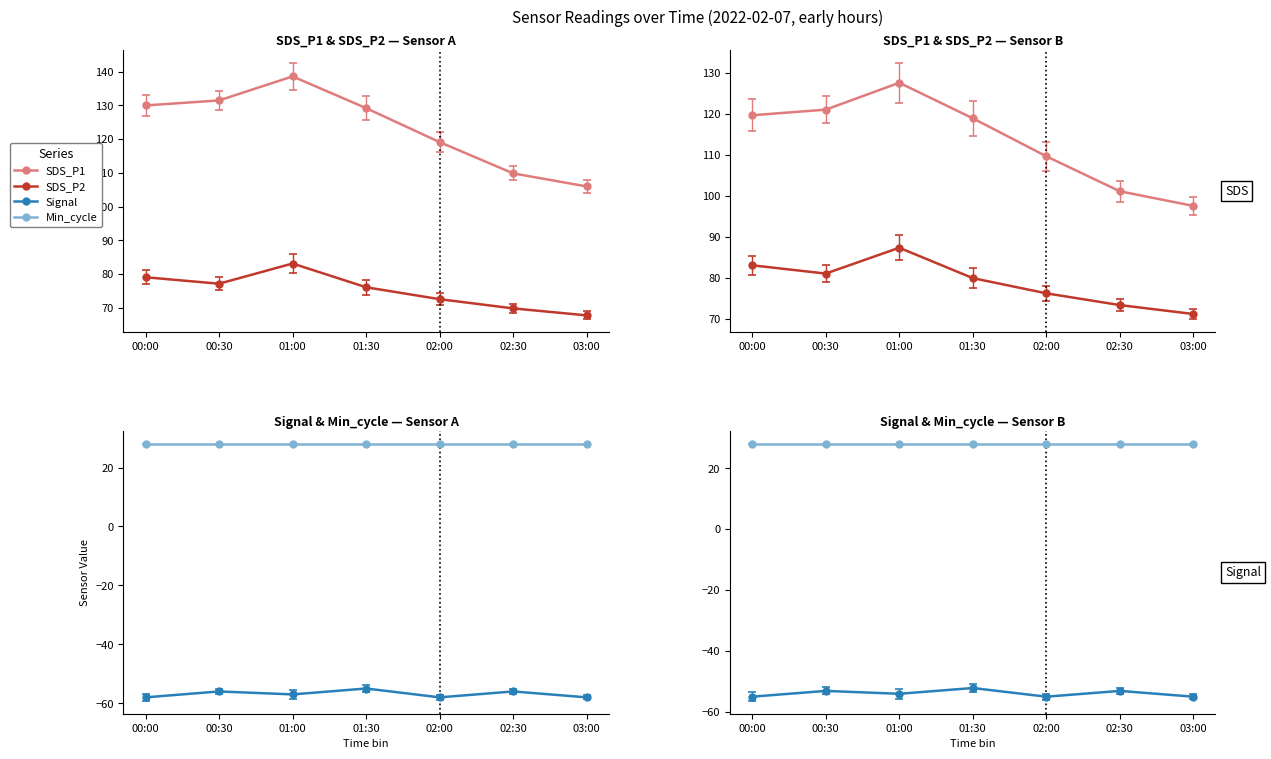

What is the approximate value of SDS_P2 at 01:00?

83.2